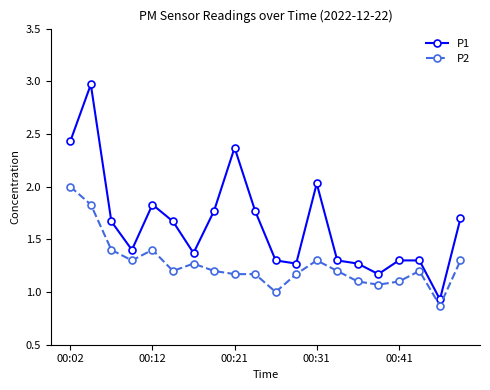

True or false: P2 and P1 cross at least once.

False